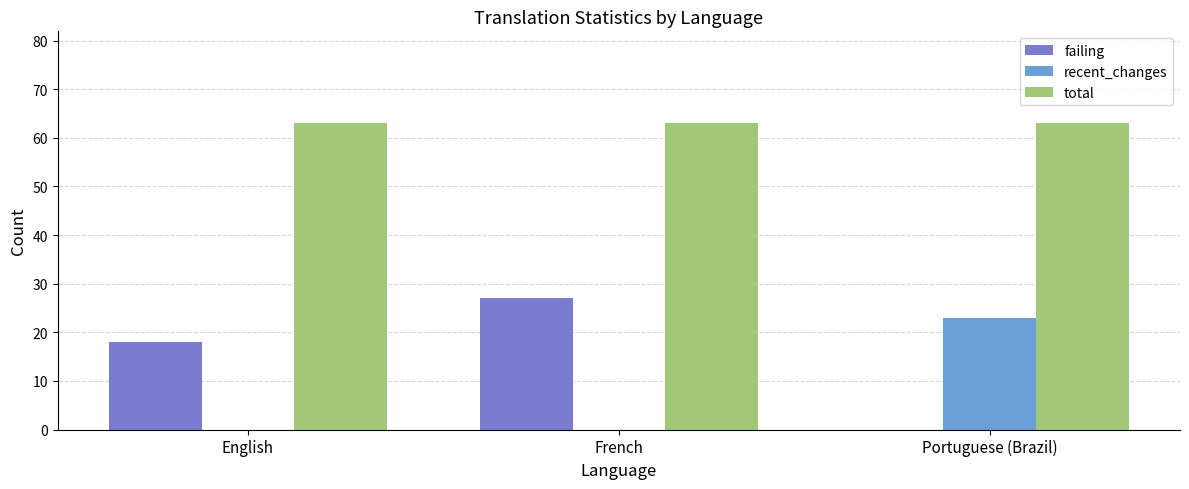

True or false: failing has a value of 5 at English.

False